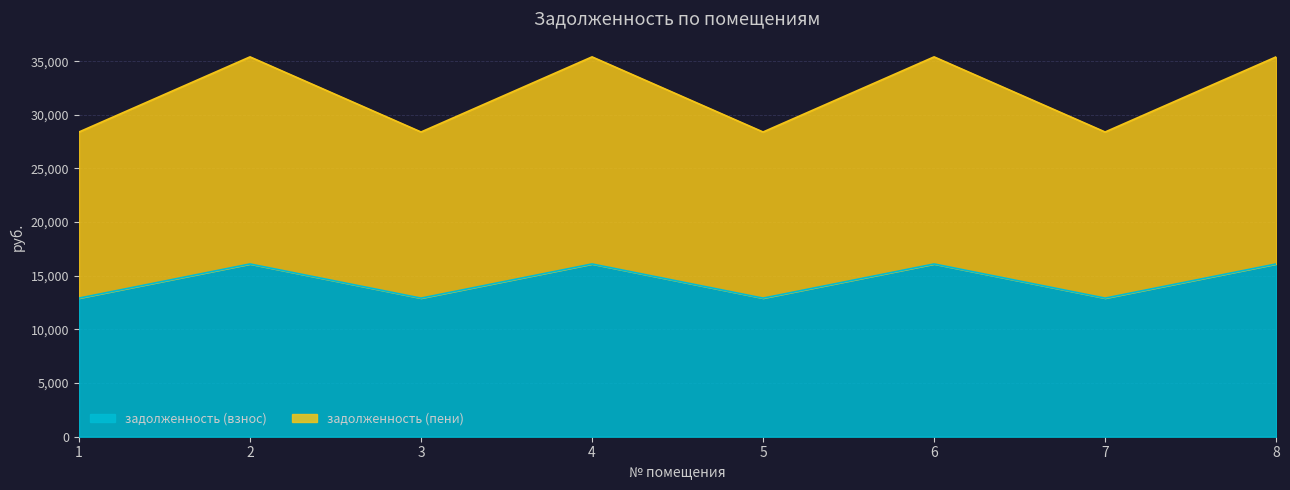

True or false: задолженность (пени) and задолженность (взнос) intersect in this chart.

False